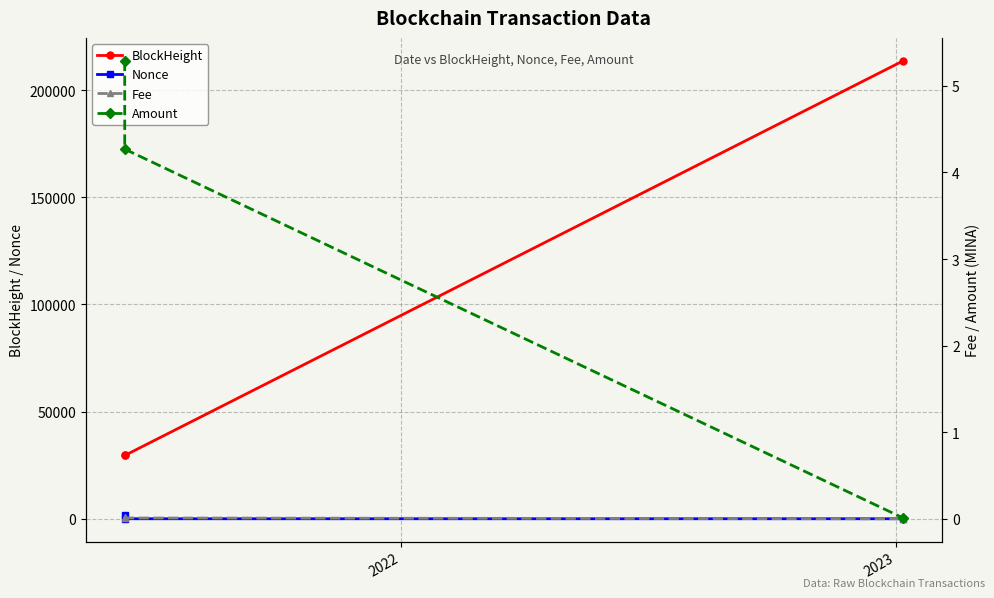

List the series in order of their peak value, highest first.

BlockHeight, Nonce, Amount, Fee